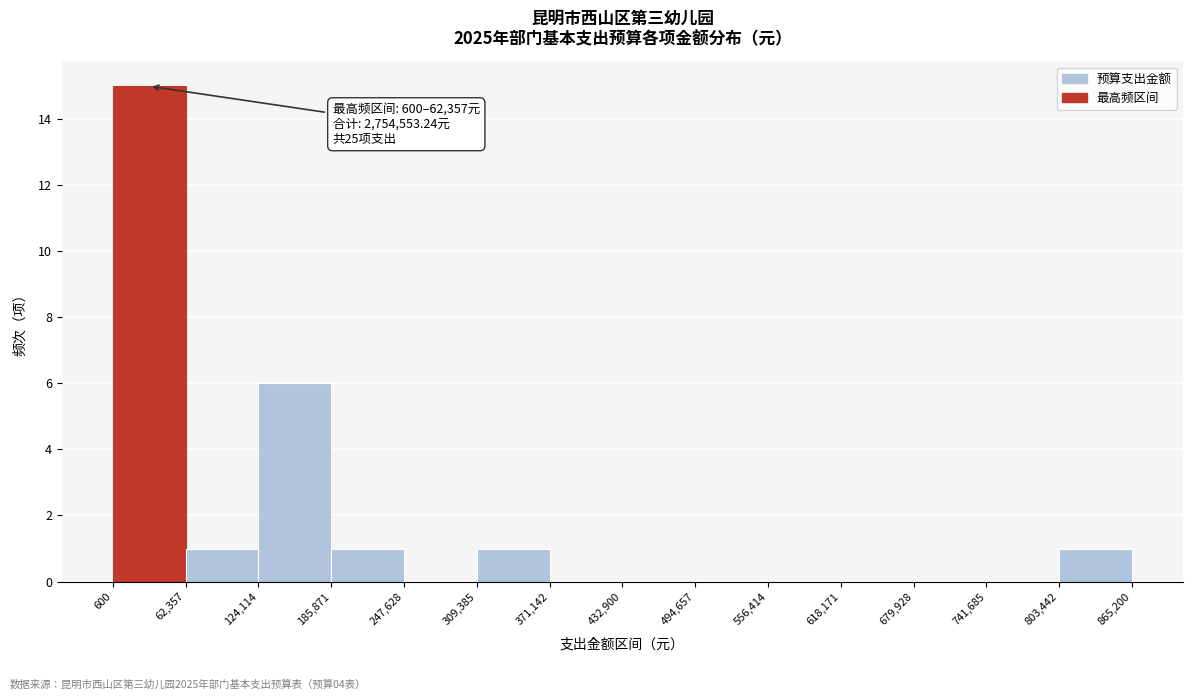

Which range on the x-axis has the tallest bar?

600 to 62,357